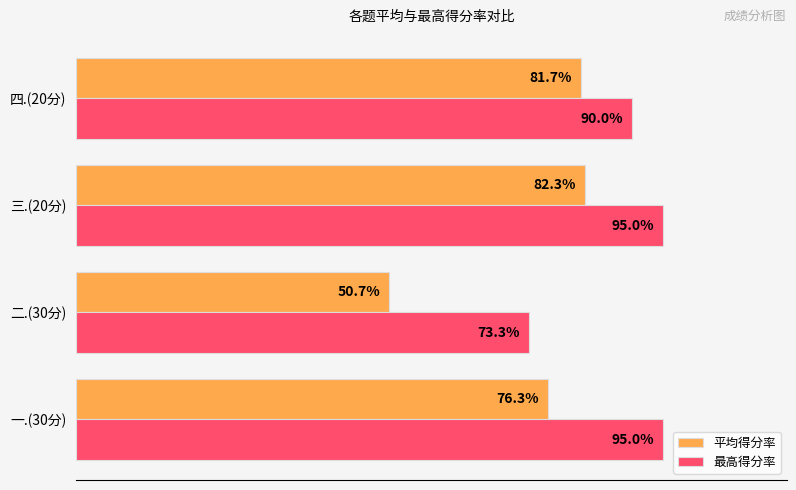

At which label does 最高得分率 reach its minimum?

二.(30分)